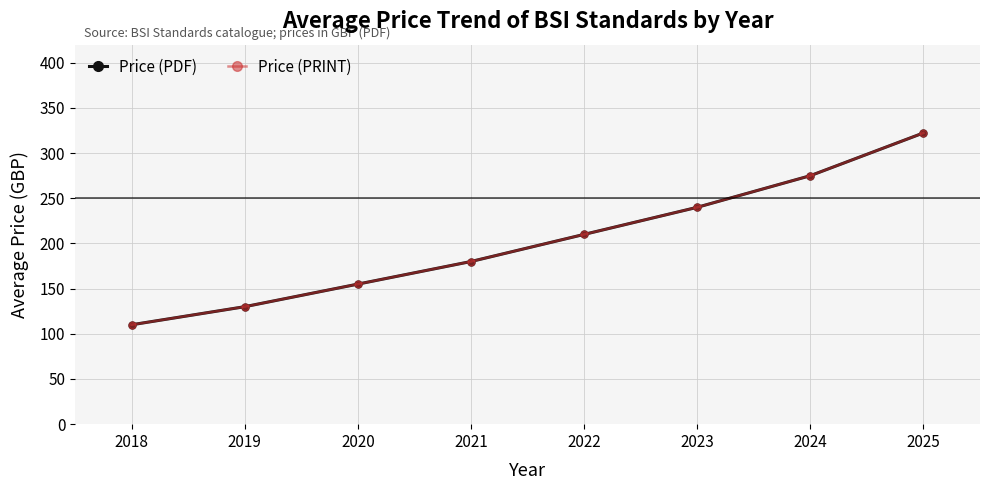

The Price (PDF) series shows 275.0 at 2024. True or false?

True